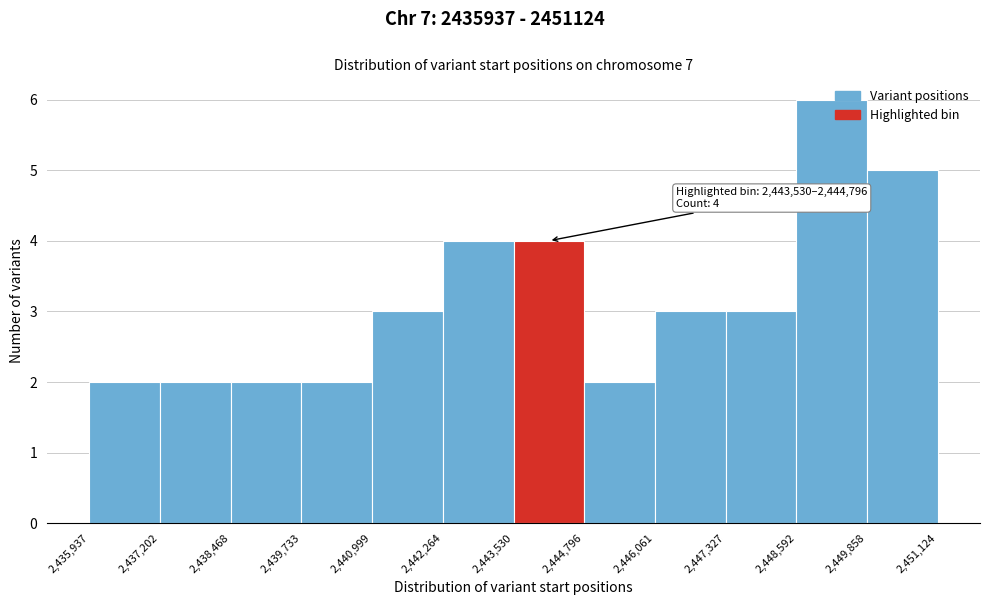

Which range on the x-axis has the tallest bar?

2,448,592 to 2,449,858